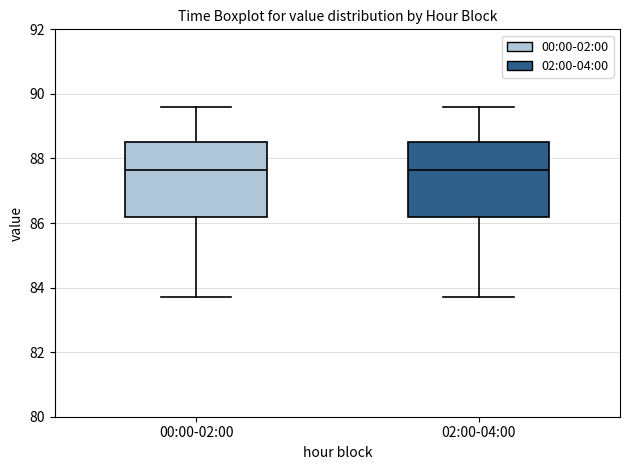

Reading left to right, transcribe this box plot: for each box, give where its median line is, the range the box spans, and where its two whiskers end, as read against the y-axis. The values are not printed on the chart, so give them approximately, as read against the axis.

00:00-02:00: median 87.6, box 86.2 to 88.6, whiskers 83.8 to 89.6
02:00-04:00: median 87.6, box 86.2 to 88.6, whiskers 83.8 to 89.6